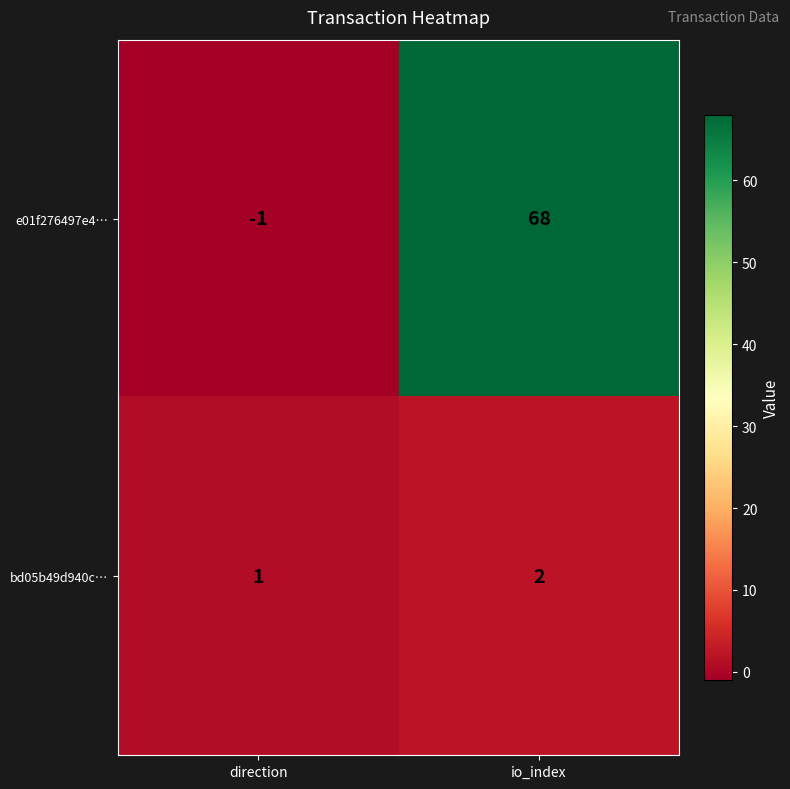

Which series has the largest total across all categories?

e01f276497e4…